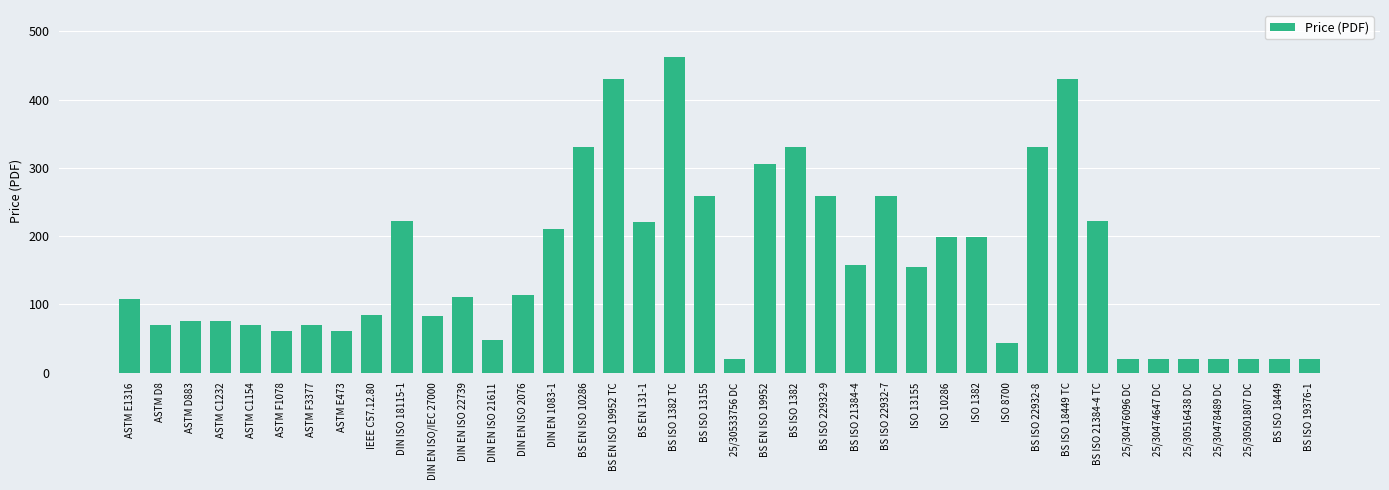

How many distinct data groups are displayed?

1